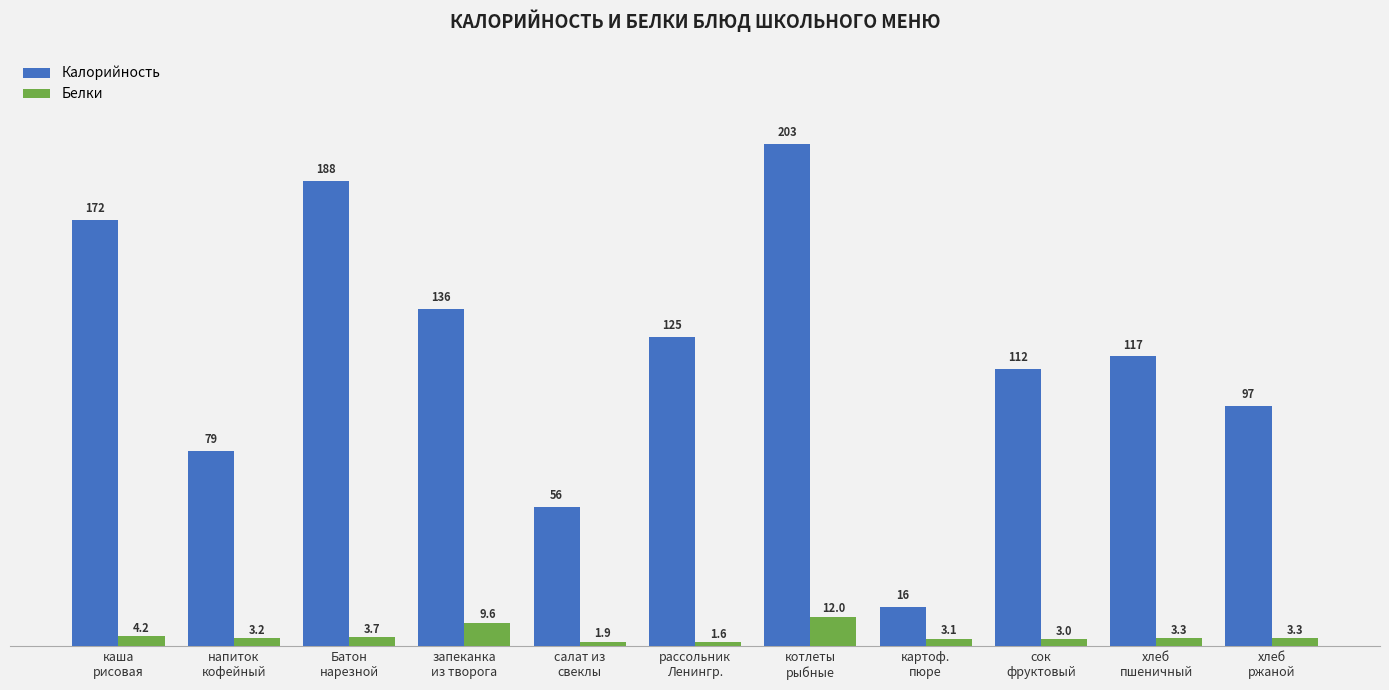

Reading right to left, what are all the values shown in this chart?

Калорийность: хлеб
ржаной=97.0	хлеб
пшеничный=117.0	сок
фруктовый=112.0	картоф.
пюре=16.0	котлеты
рыбные=202.8	рассольник
Ленингр.=125.0	салат из
свеклы=56.3	запеканка
из творога=136.0	Батон
нарезной=188.0	напиток
кофейный=79.0	каша
рисовая=172.0
Белки: хлеб
ржаной=3.3	хлеб
пшеничный=3.3	сок
фруктовый=3.0	картоф.
пюре=3.1	котлеты
рыбные=12.0	рассольник
Ленингр.=1.6	салат из
свеклы=1.9	запеканка
из творога=9.6	Батон
нарезной=3.7	напиток
кофейный=3.2	каша
рисовая=4.2